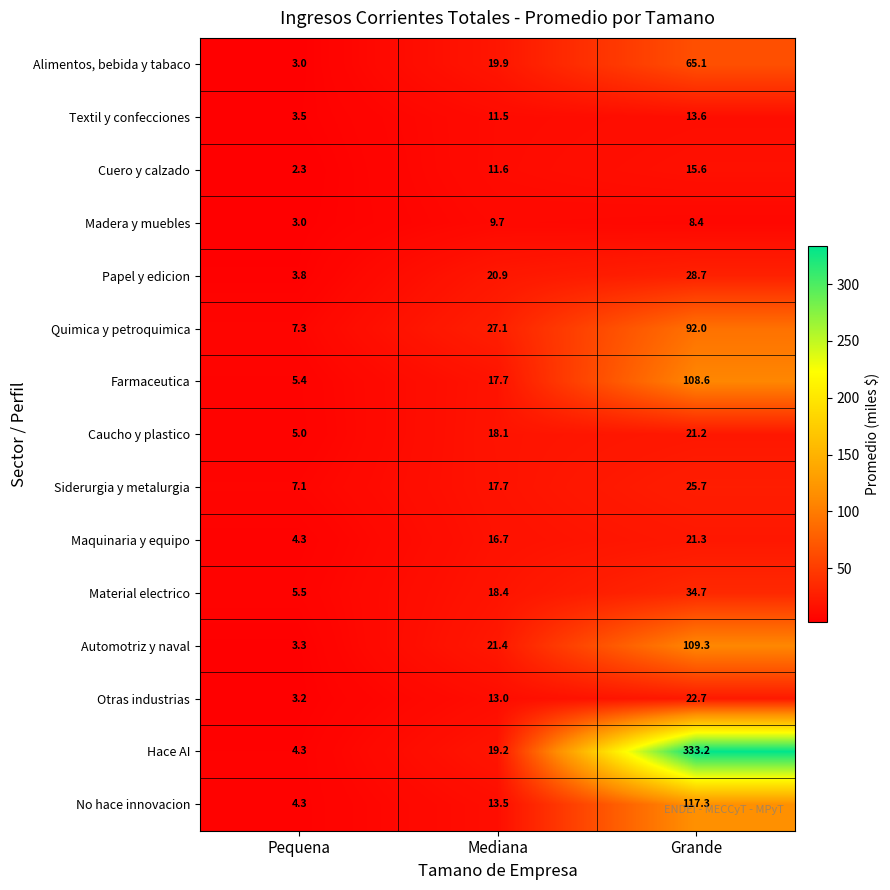

Which series changed the most between Pequena and Mediana?

Quimica y petroquimica